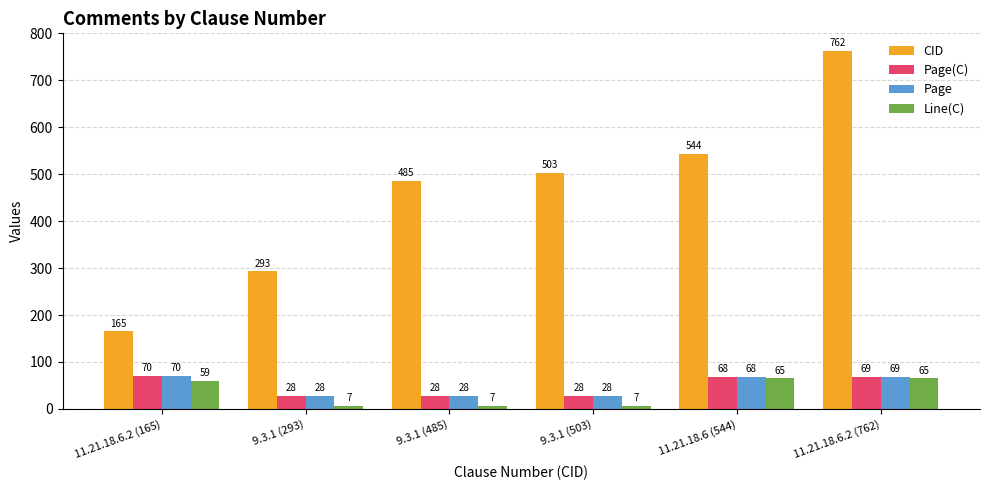

What is the label of the 4th bar from the left?

9.3.1 (503)